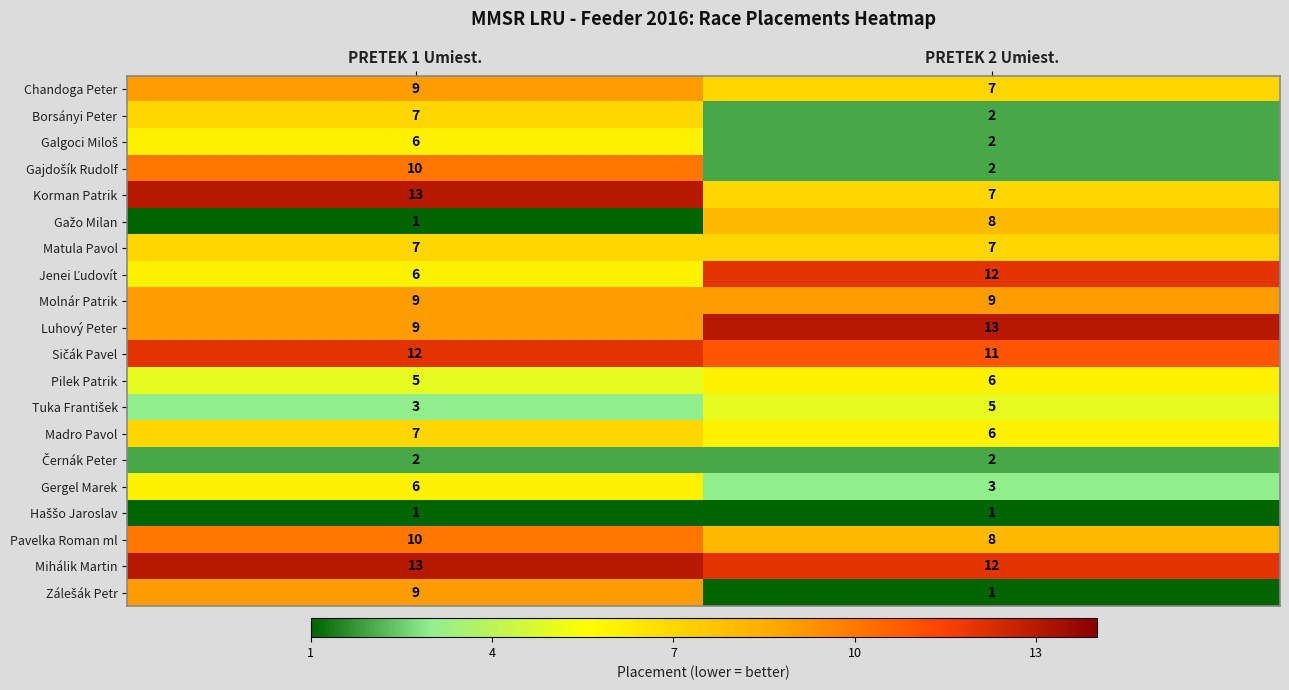

What is the total value across all series at PRETEK 2 Umiest.?

124